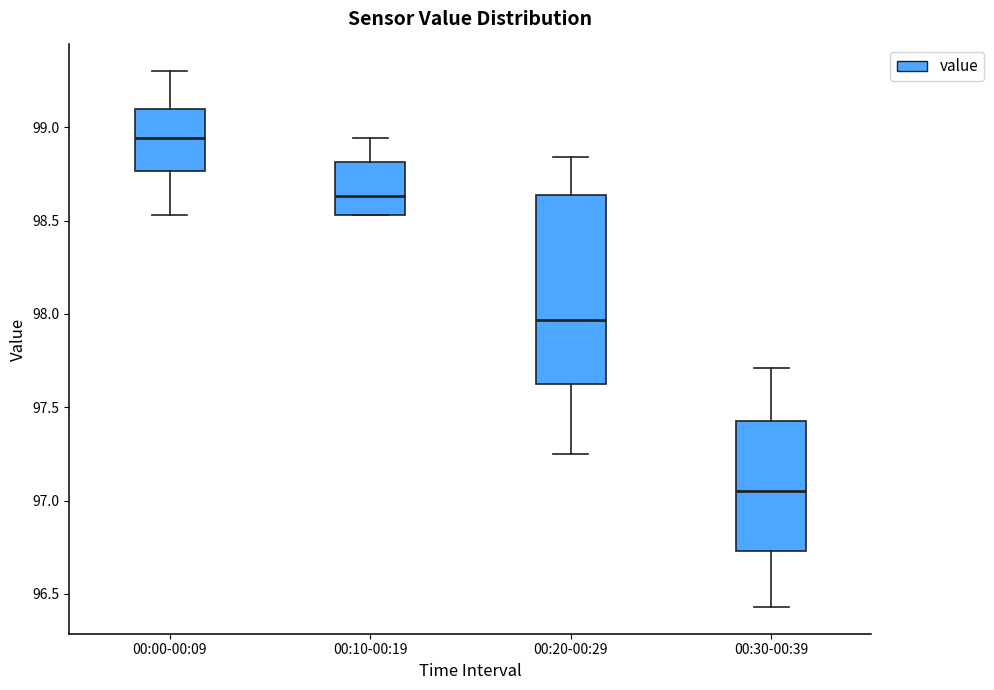

Where does the median line of the box for 00:20-00:29 sit on the y-axis? The values are not printed on the chart, so give them approximately, as read against the axis.

97.95